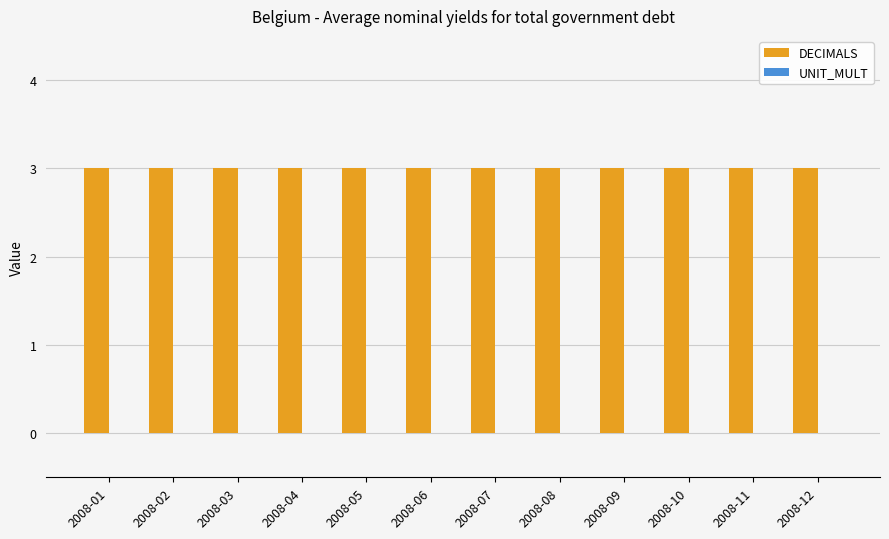

Reading left to right, extract all data points from this chart.

DECIMALS: 3	3	3	3	3	3	3	3	3	3	3	3
UNIT_MULT: 0	0	0	0	0	0	0	0	0	0	0	0